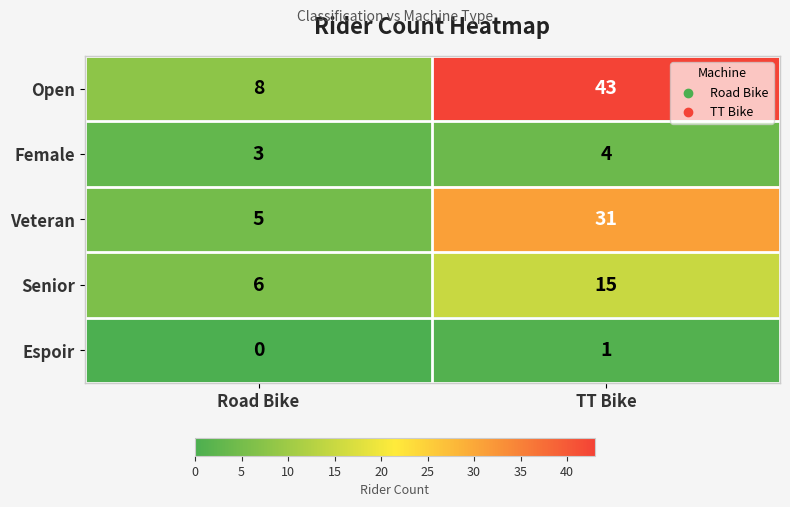

What is the difference between the Senior values at TT Bike and Road Bike?

9